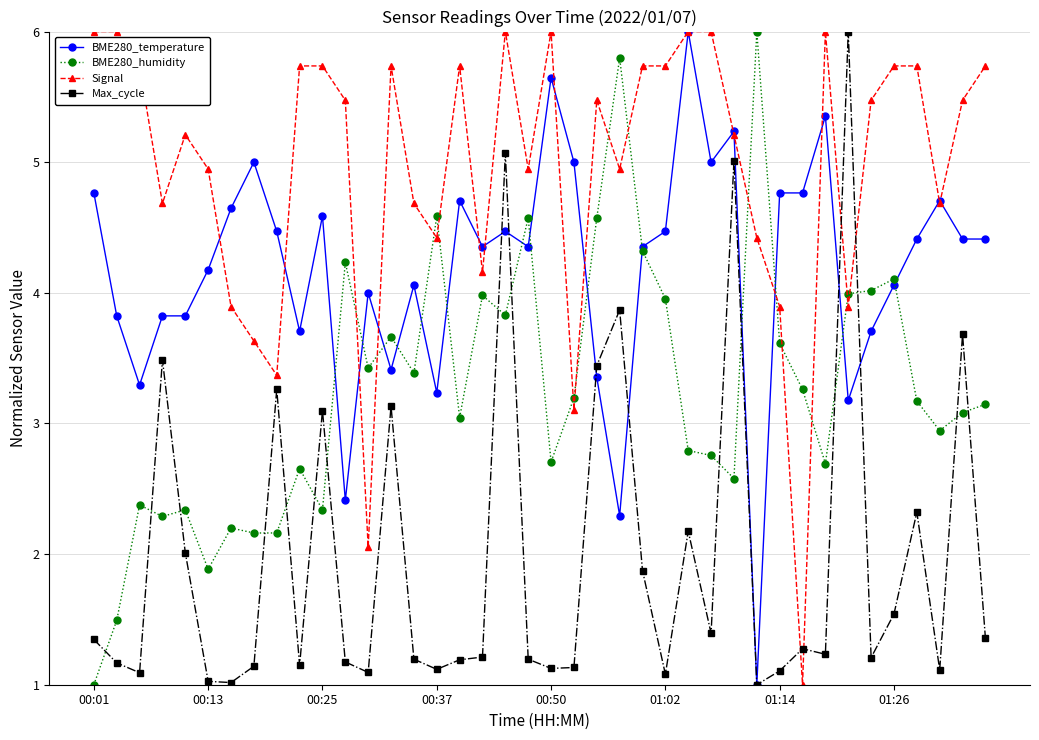

What is the value of the BME280_humidity point at the 21st from the left?

2.7